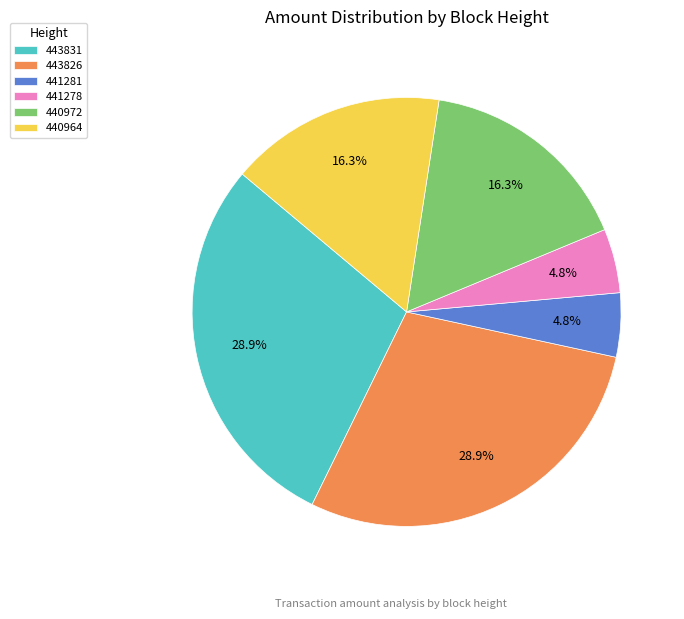

What percentage is NOT represented by 440972?

83.7%